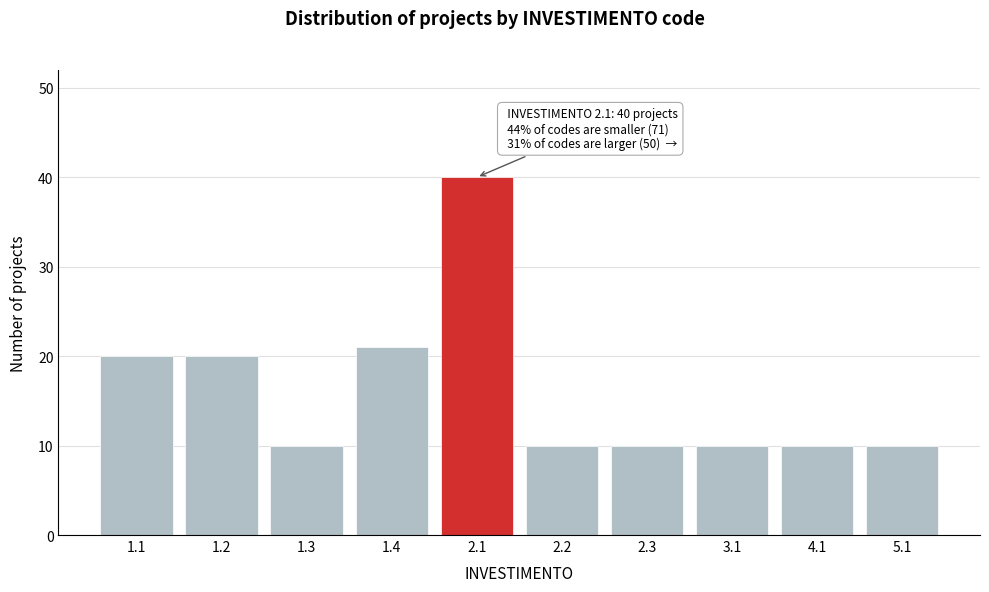

Reading left to right, extract all data points from this chart.

1.1=20	1.2=20	1.3=10	1.4=21	2.1=40	2.2=10	2.3=10	3.1=10	4.1=10	5.1=10